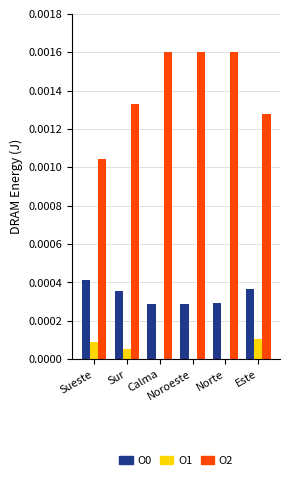

Are the bars horizontal?

No